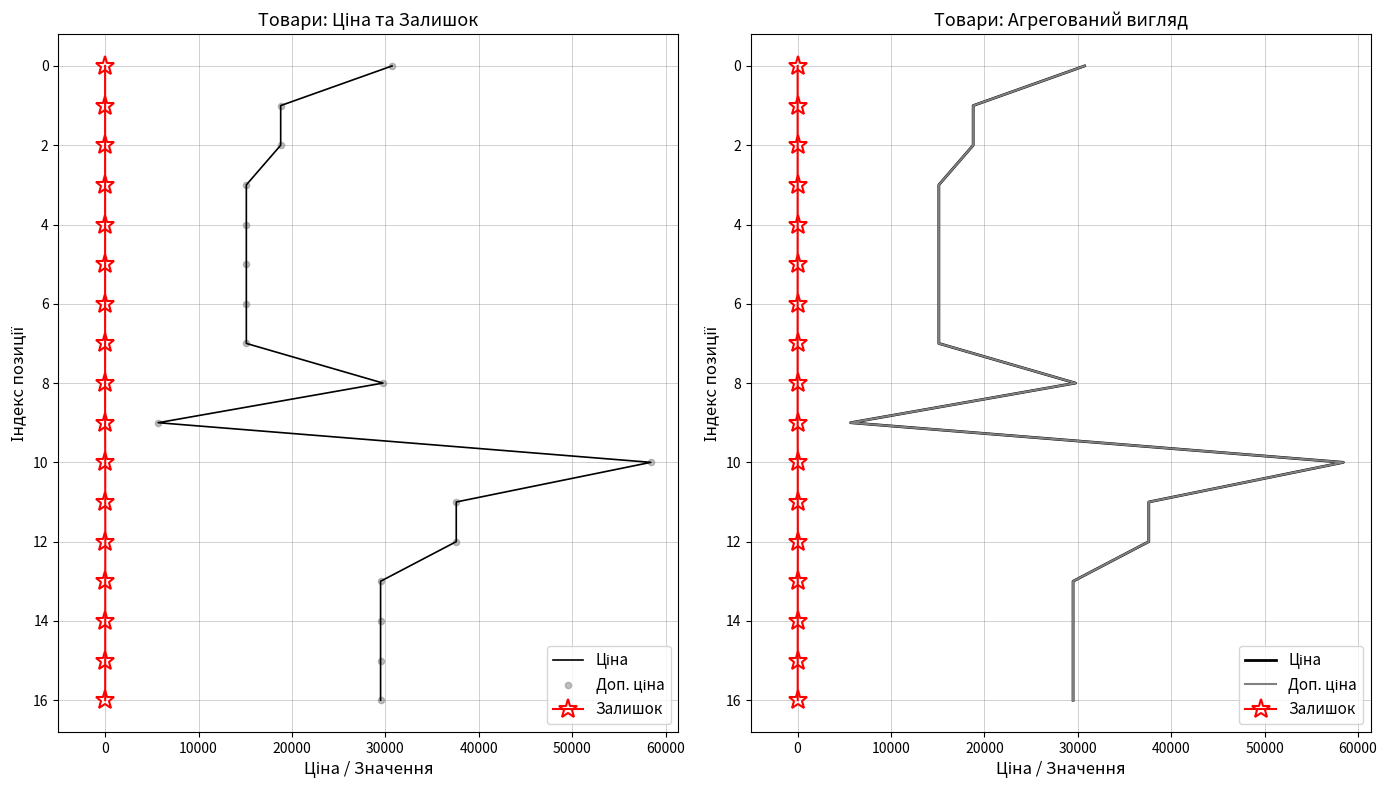

Which series has the largest total across all categories?

Ціна